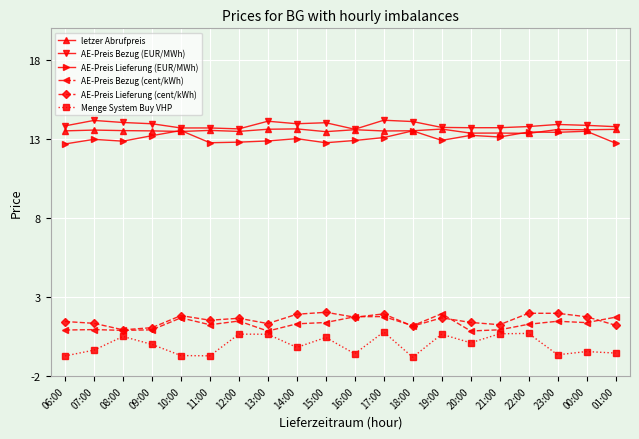

The value of AE-Preis Lieferung (EUR/MWh) at 01:00 is 12.7. True or false?

True